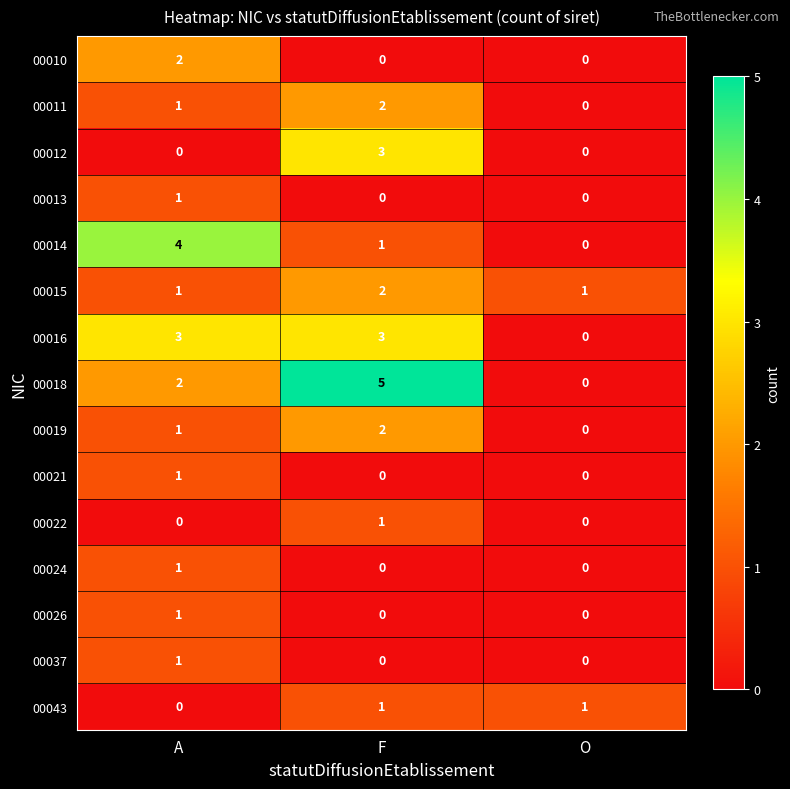

What is the sum of all 00016 values?

6